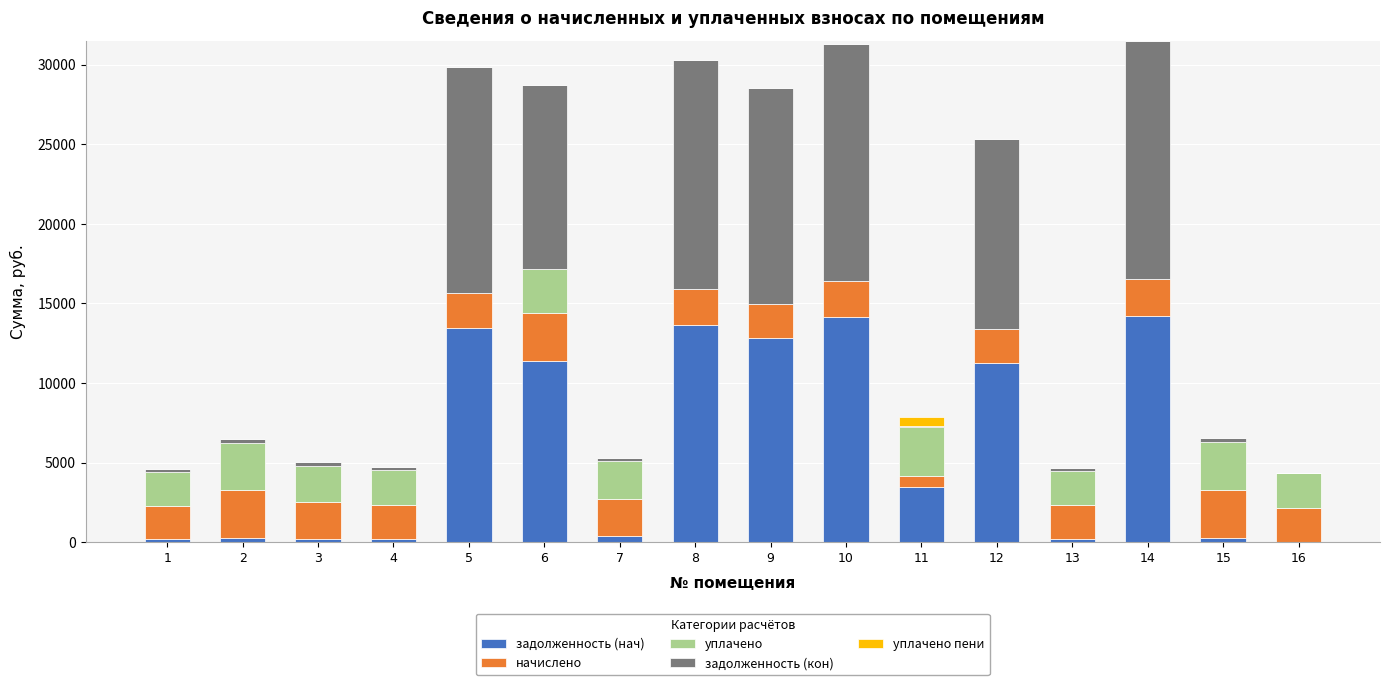

List the series in order of their peak value, highest first.

задолженность (кон), задолженность (нач), уплачено, начислено, уплачено пени